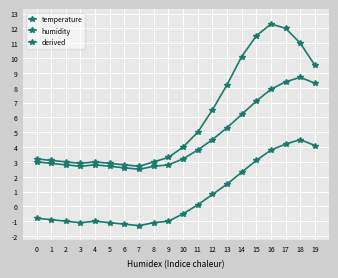

How many lines are shown in the chart?

3